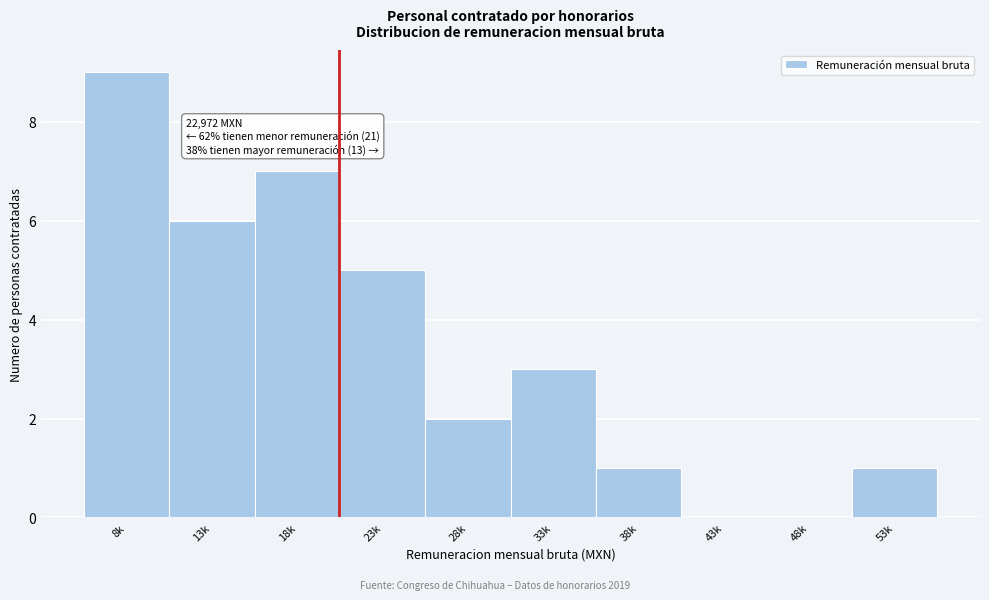

Reading right to left, transcribe all the data shown in this chart.

53k=1	48k=0	43k=0	38k=1	33k=3	28k=2	23k=5	18k=7	13k=6	8k=9